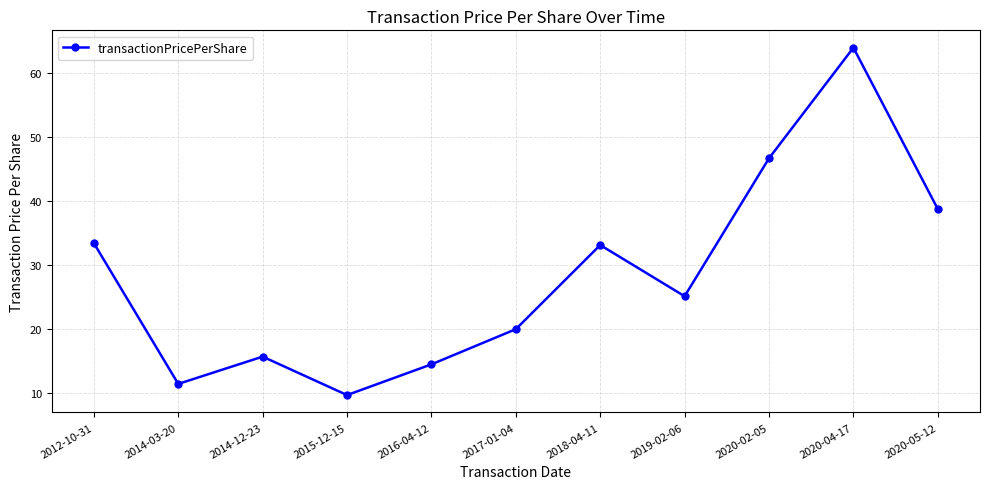

Is it true that the value at 2014-03-20 is 6.1?

False